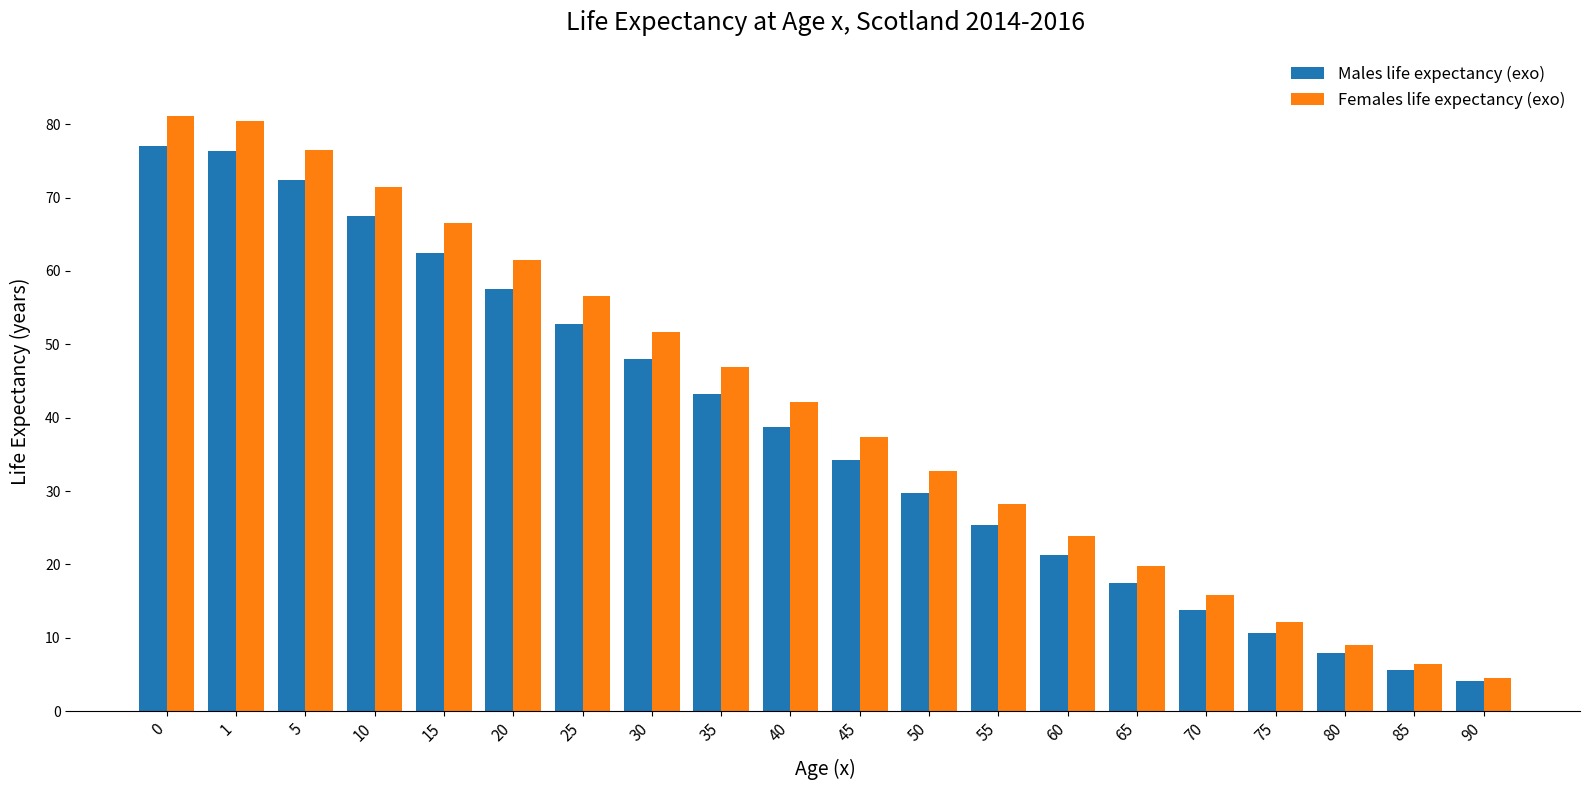

What is the value of the Males life expectancy (exo) bar at the 14th from the left?

21.3